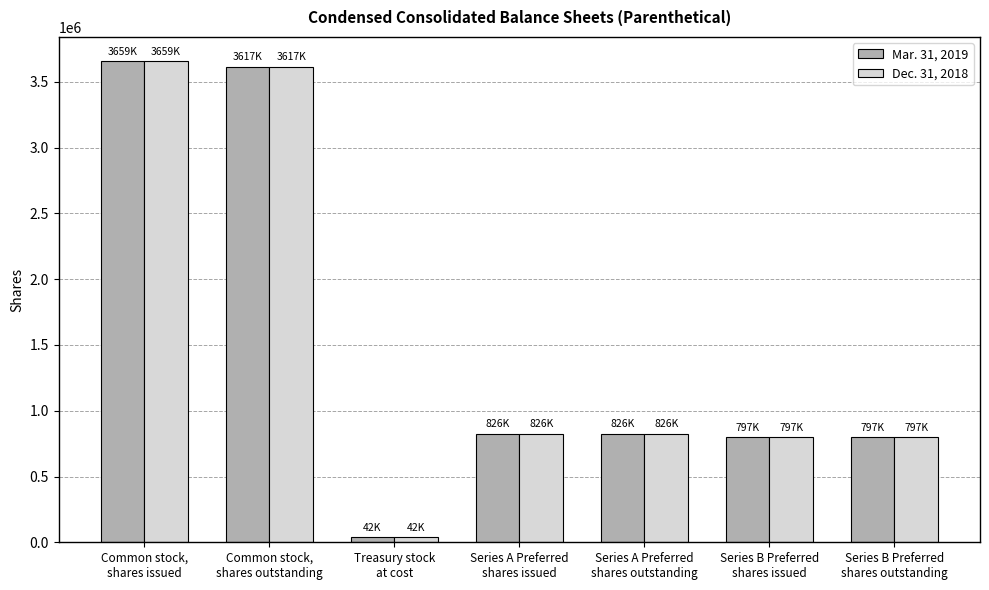

Are the bars grouped side by side (vs. stacked)?

Yes